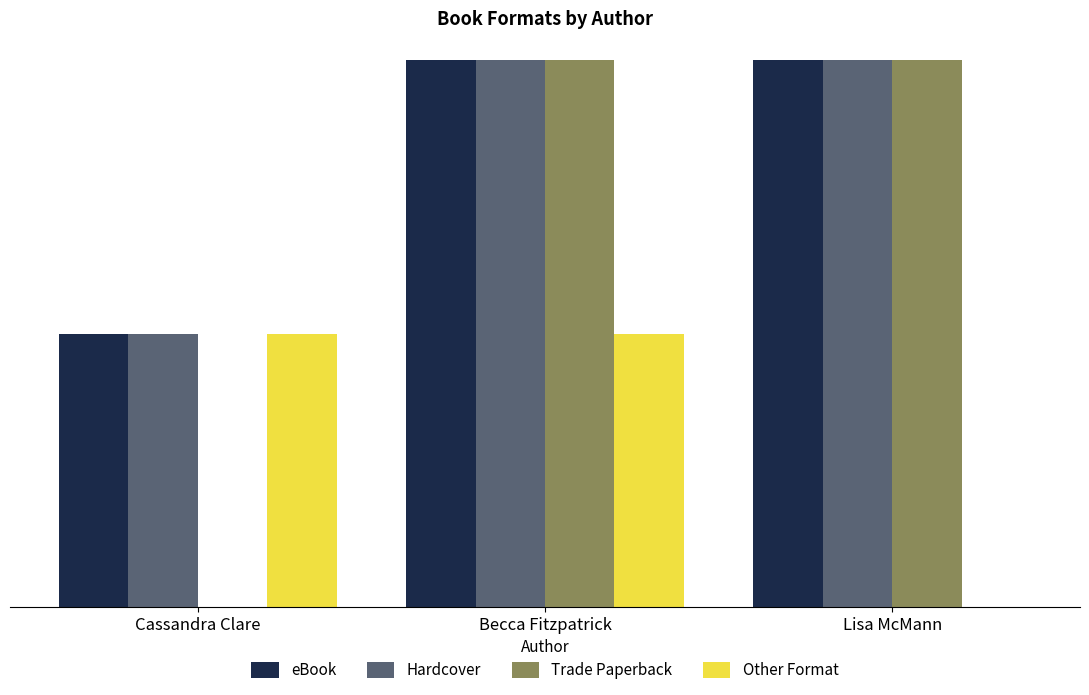

Between Cassandra Clare and Lisa McMann, which series saw the biggest shift?

Trade Paperback